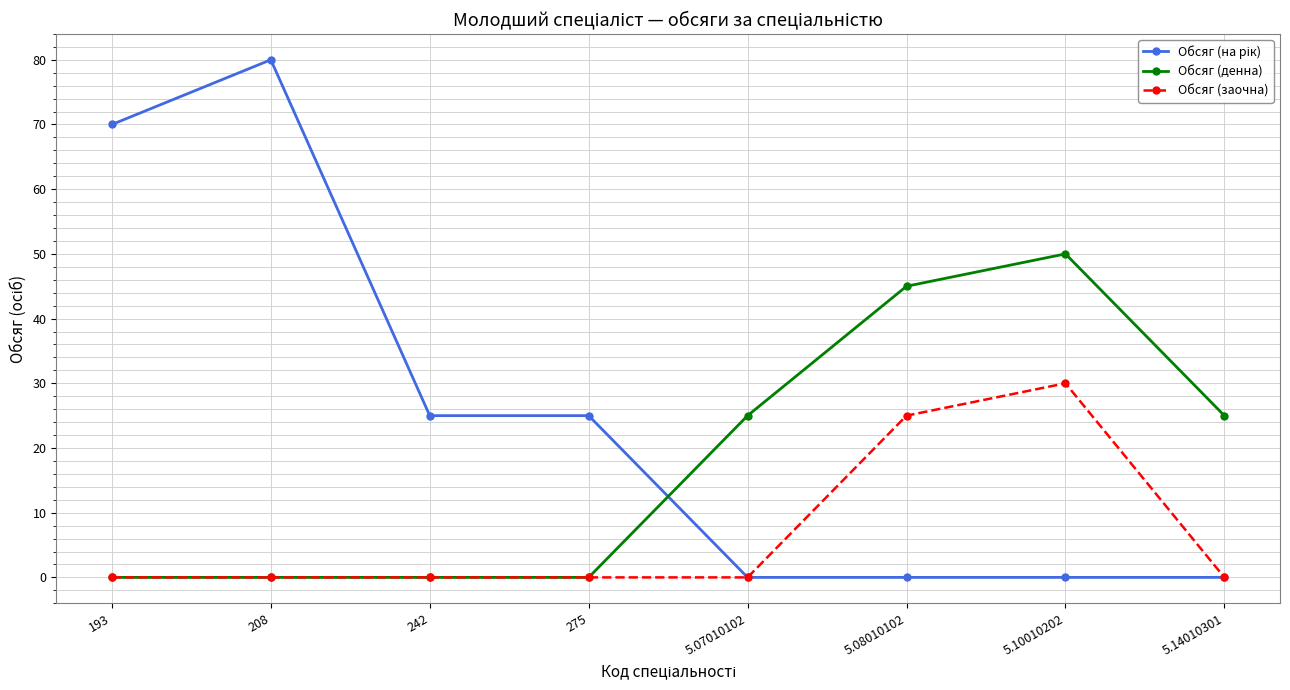

Is it true that Обсяг (денна) equals 13 at 5.07010102?

False